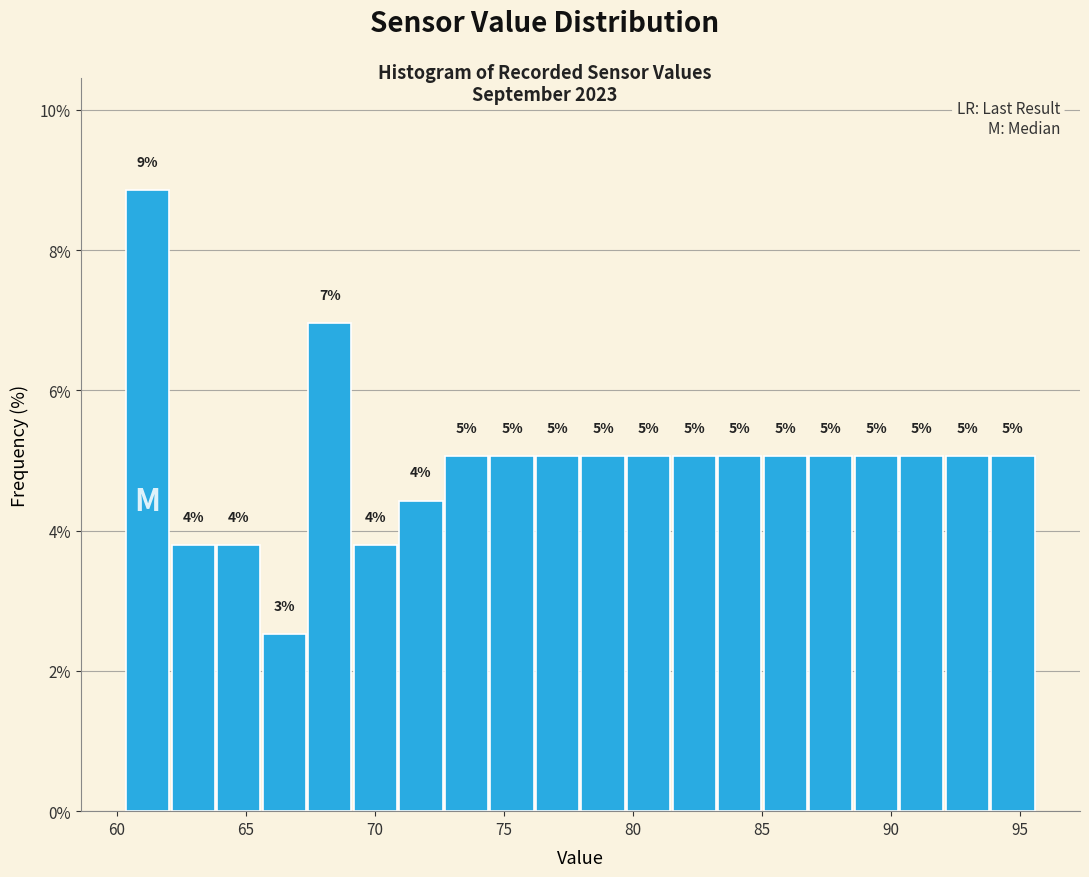

Read against the x-axis, roughly where is the centre of the tallest bar?

61.0